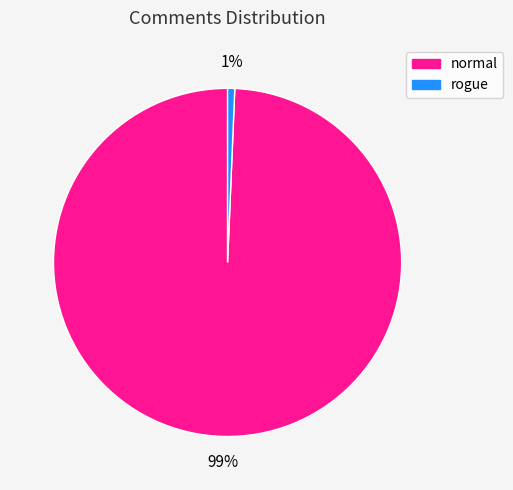

Between normal and rogue, which is larger?

normal